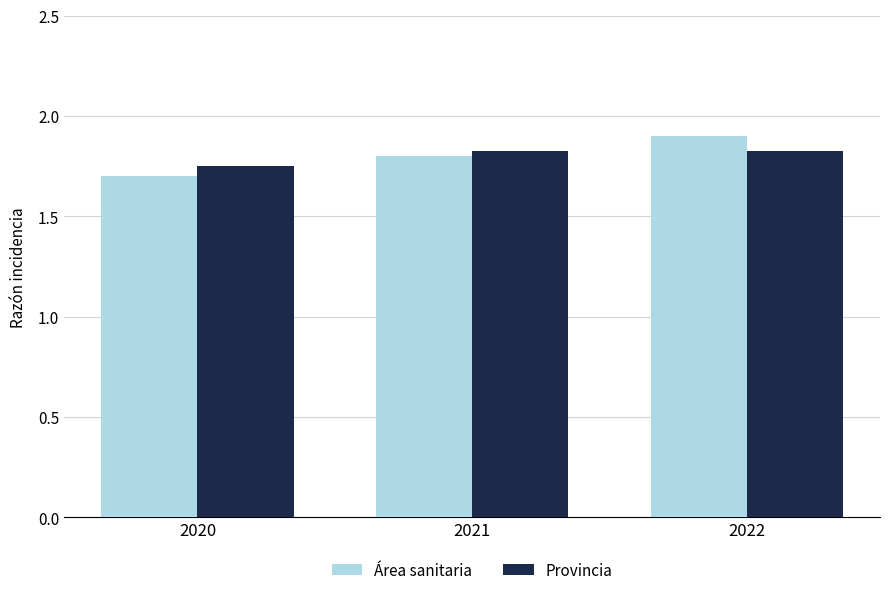

Which series has the largest range (max minus min)?

Área sanitaria